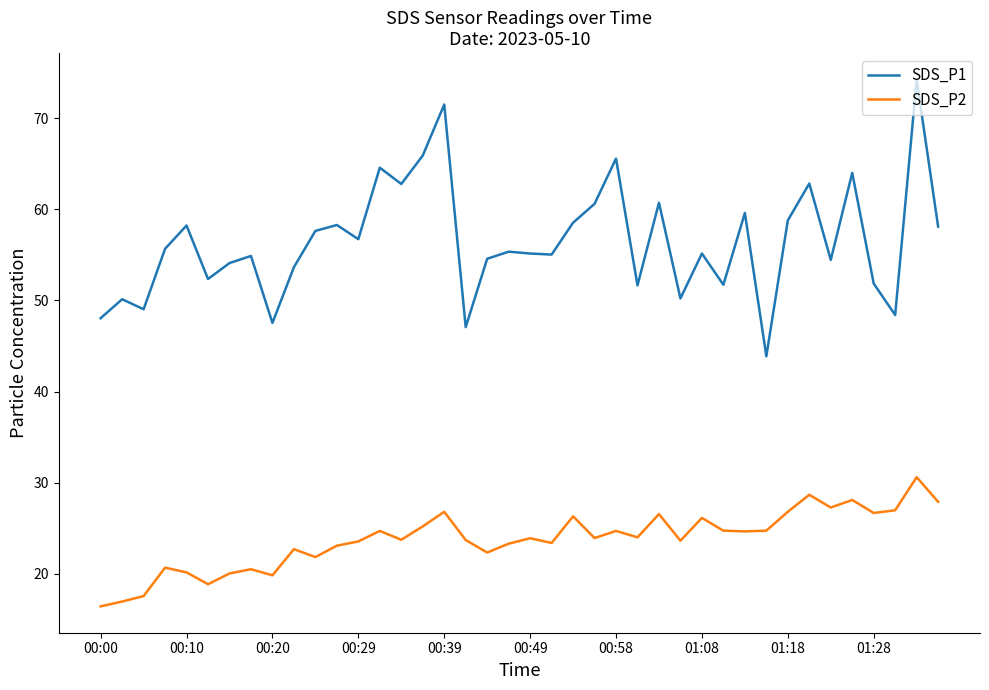

How many distinct data groups are displayed?

2